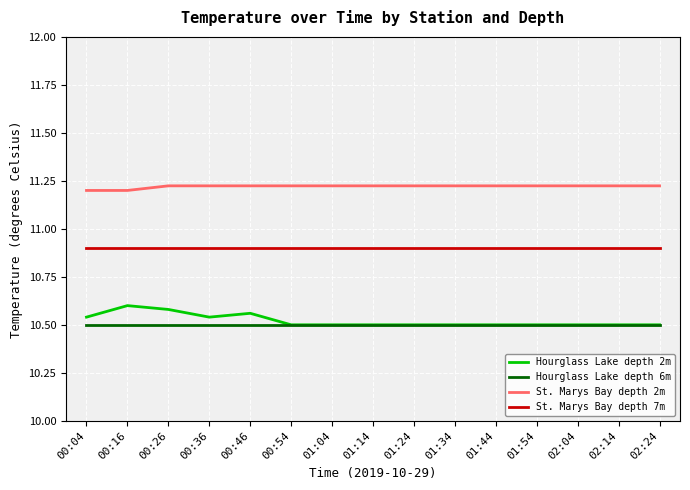

Count the number of data series in this chart.

4